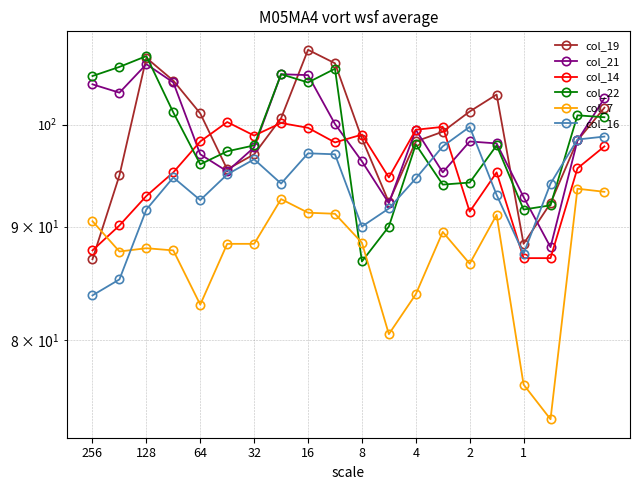

After their last crossing, which series has the higher values: col_22 or col_21?

col_21